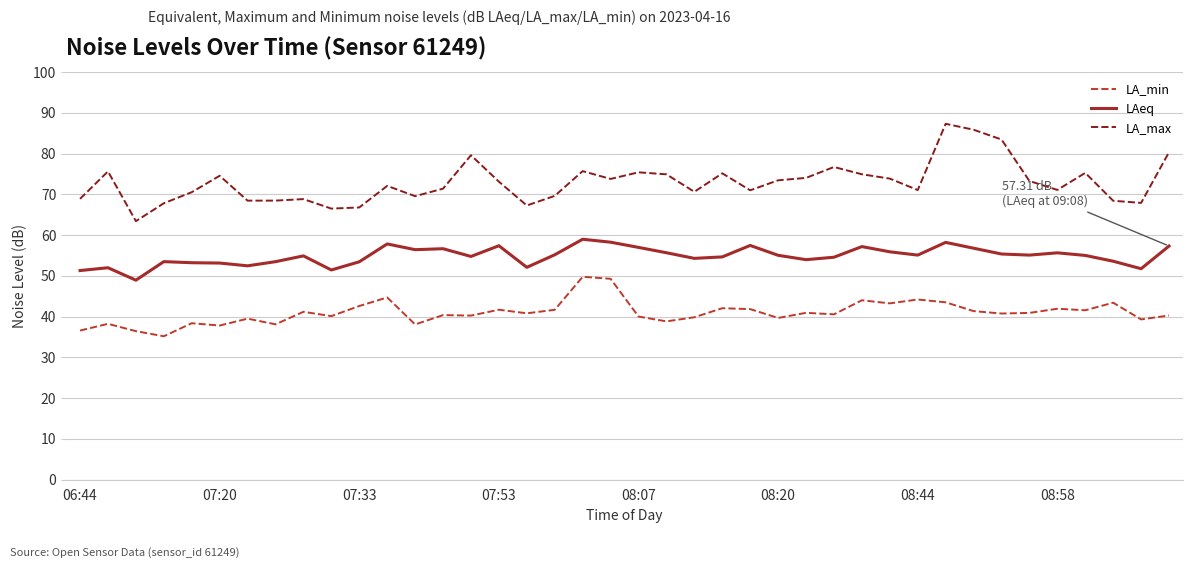

Rank the series by their maximum value, from lowest to highest.

LA_min, LAeq, LA_max